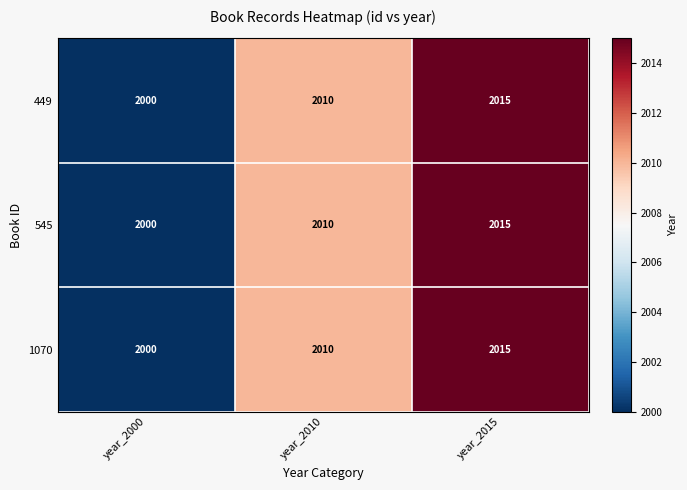

Rank the categories by 449 value from highest to lowest.

year_2015, year_2010, year_2000